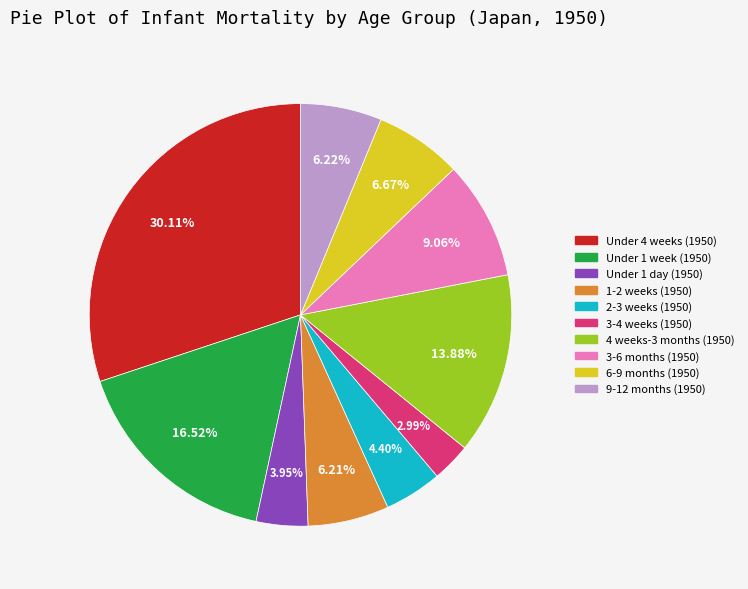

Is it true that Under 4 weeks (1950) is 12% of the pie?

False